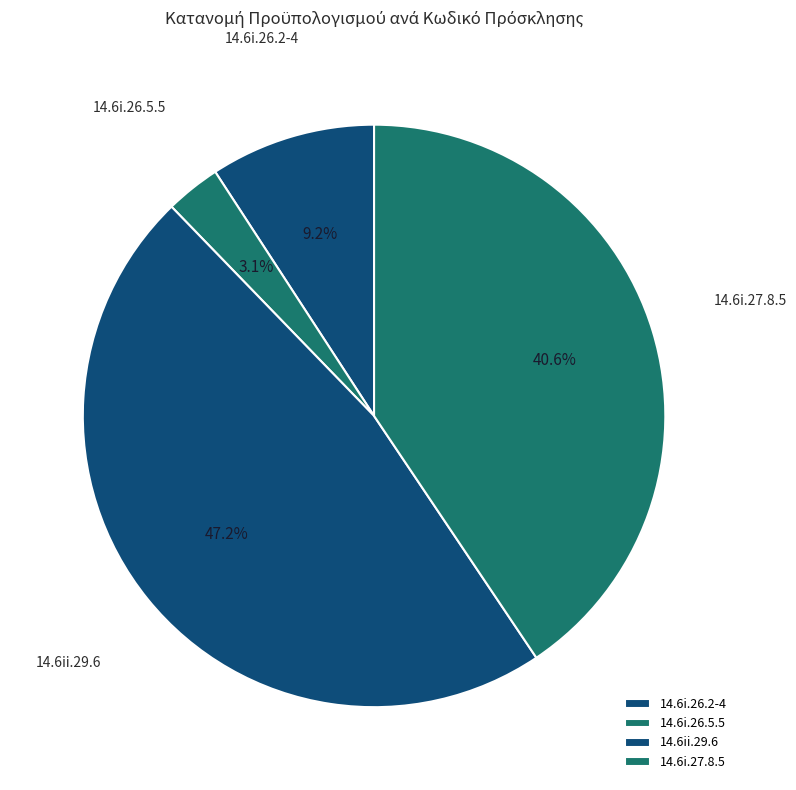

Combined, what portion of the pie is 14.6ii.29.6 and 14.6i.26.5.5?

50.2%